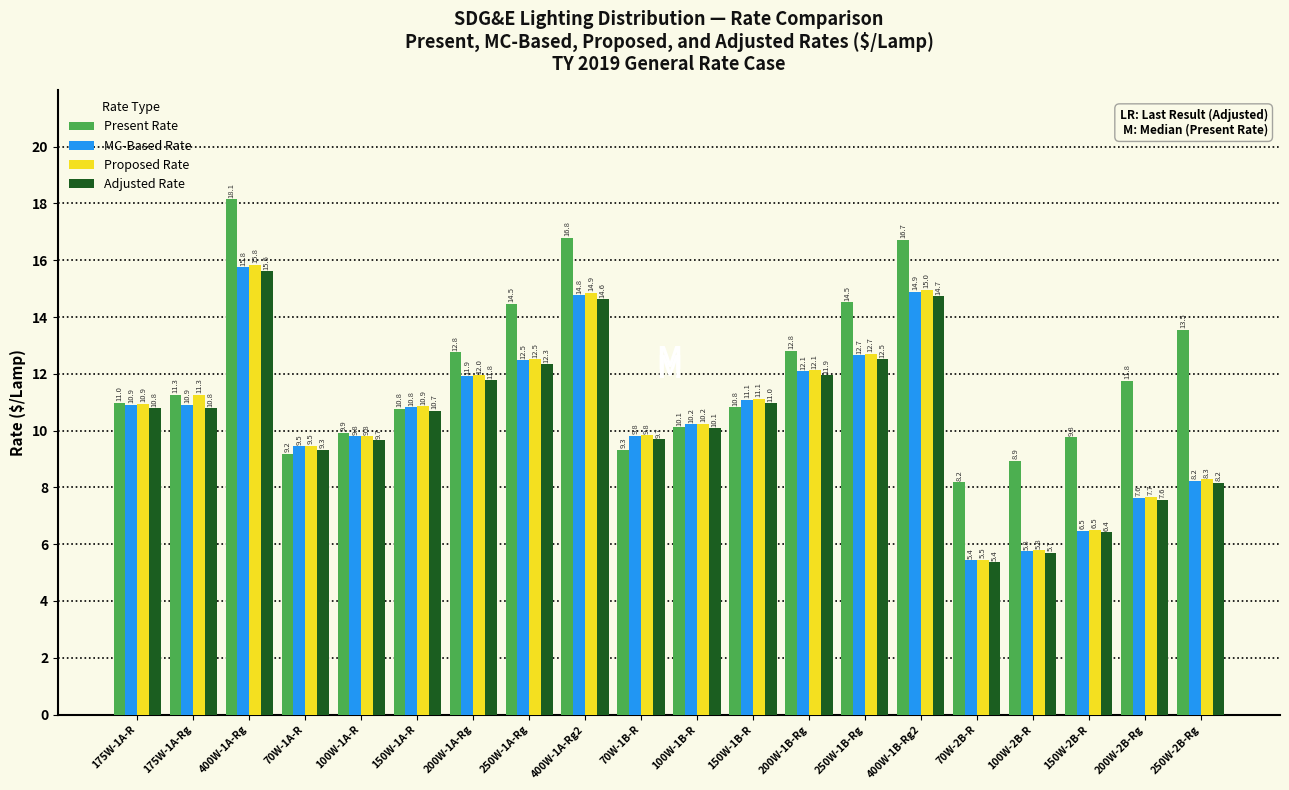

What is the difference between the maximum and second lowest values in the Adjusted Rate series?

9.9